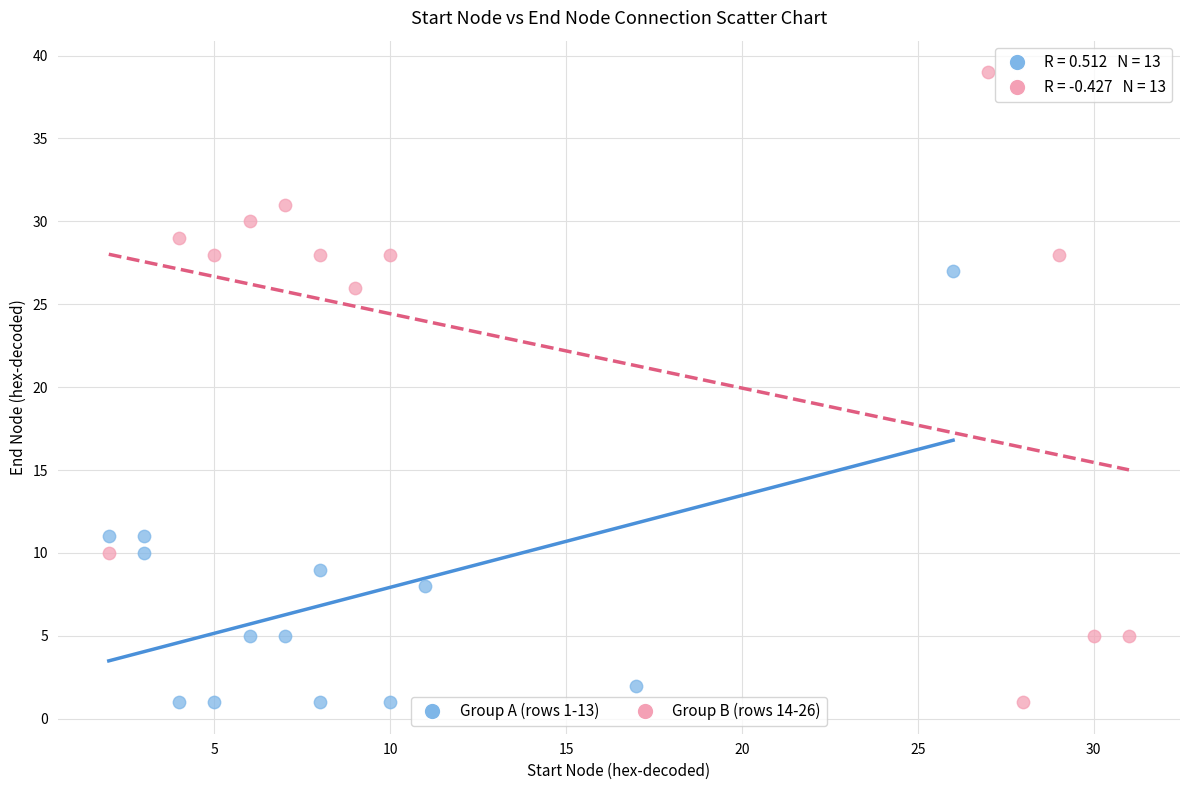

Which series has the widest spread of Y values?

Group B (rows 14-26)